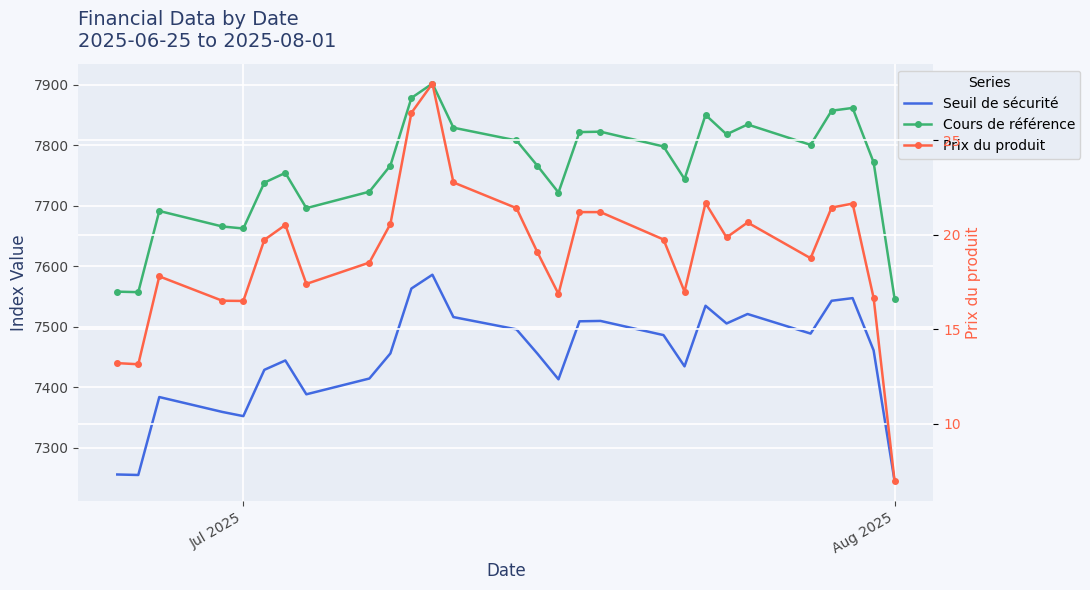

How many values in the Cours de référence series exceed 7771?

14